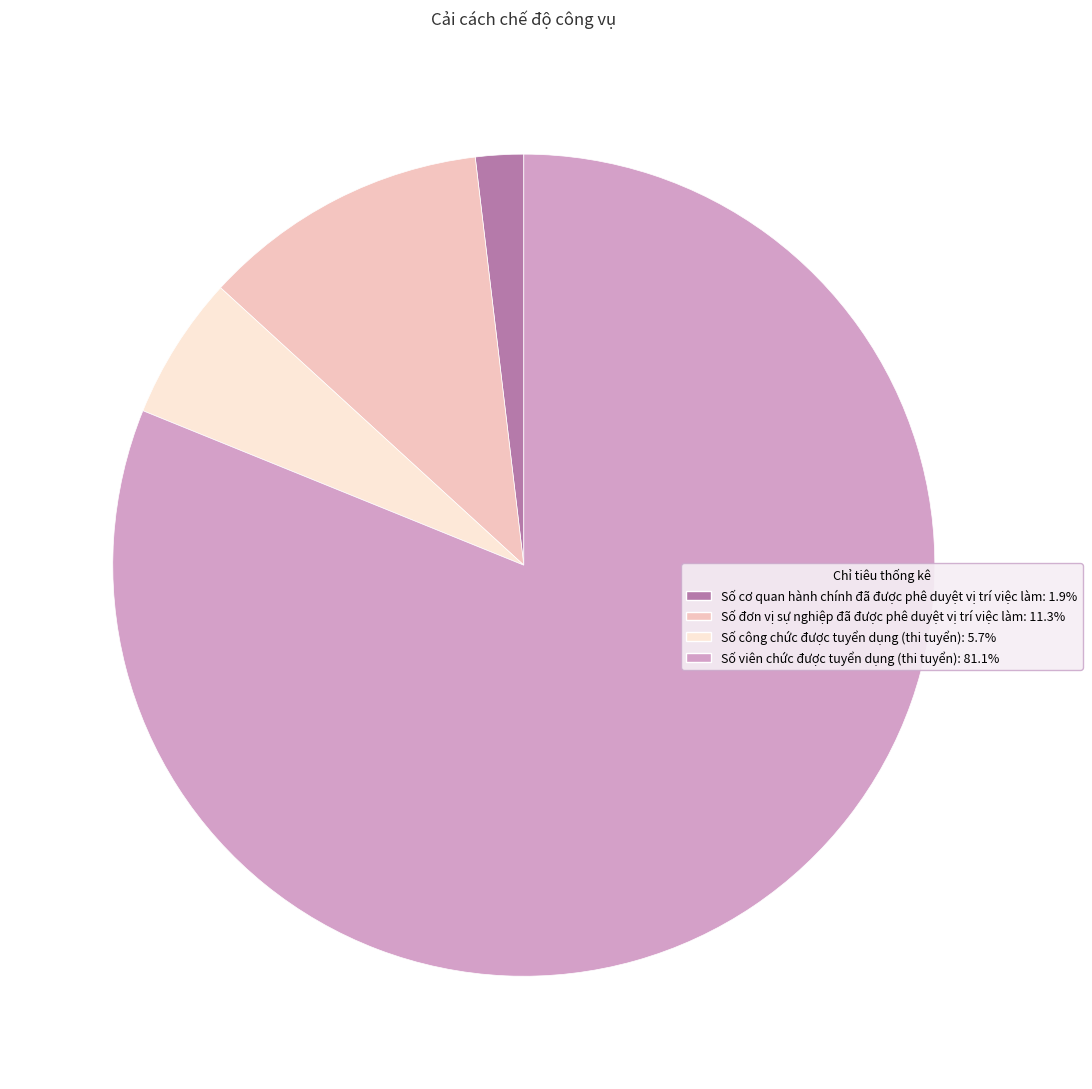

What is the largest slice in the pie chart?

Số viên chức được tuyển dụng (thi tuyển)